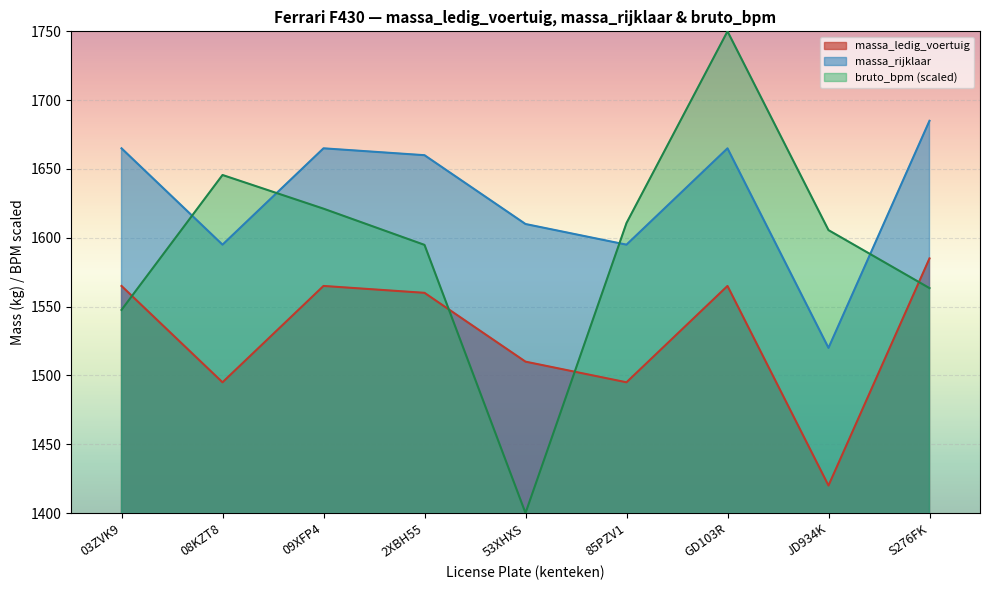

What is the value of the massa_rijklaar point at the 9th from the left?

1685